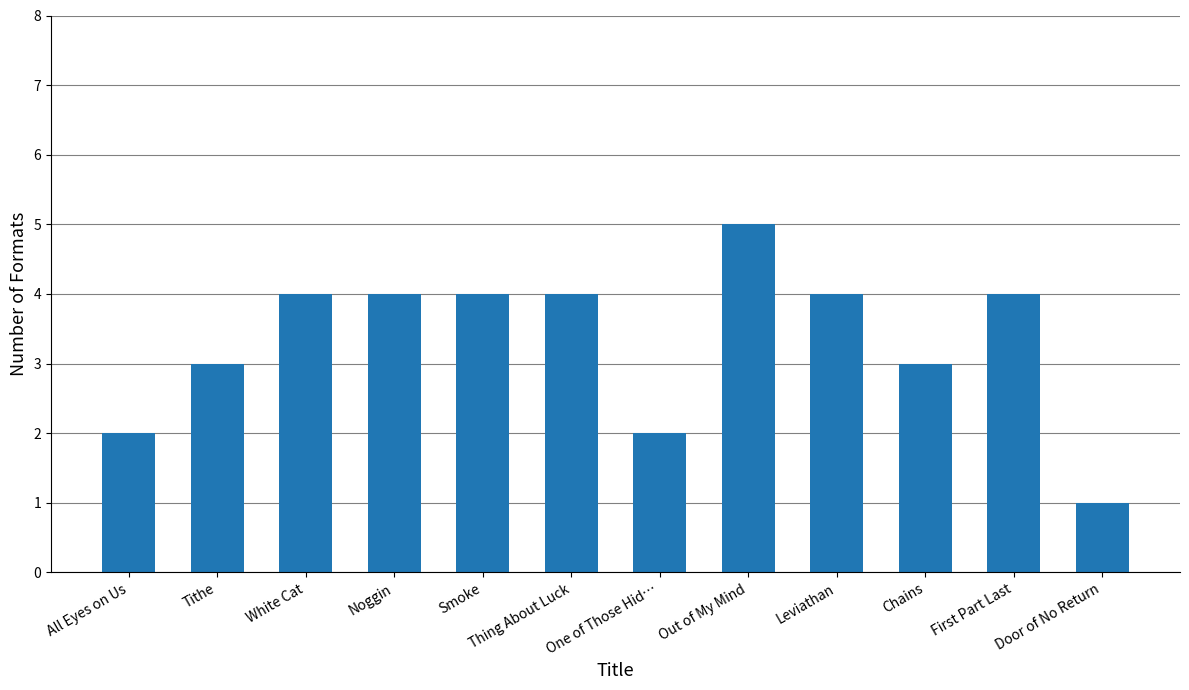

Is it true that the value at First Part Last is 4?

True